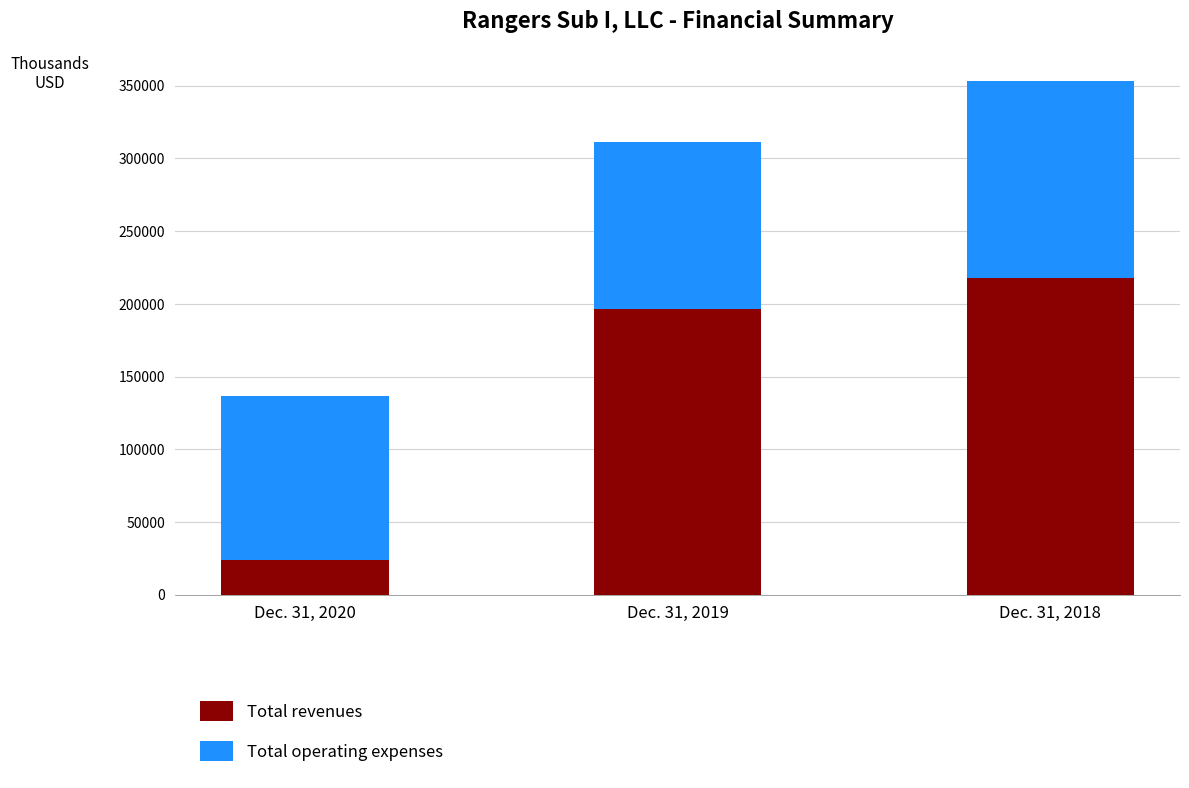

Reading right to left, what are the values for Total revenues?

Dec. 31, 2018=217597	Dec. 31, 2019=196695	Dec. 31, 2020=23868